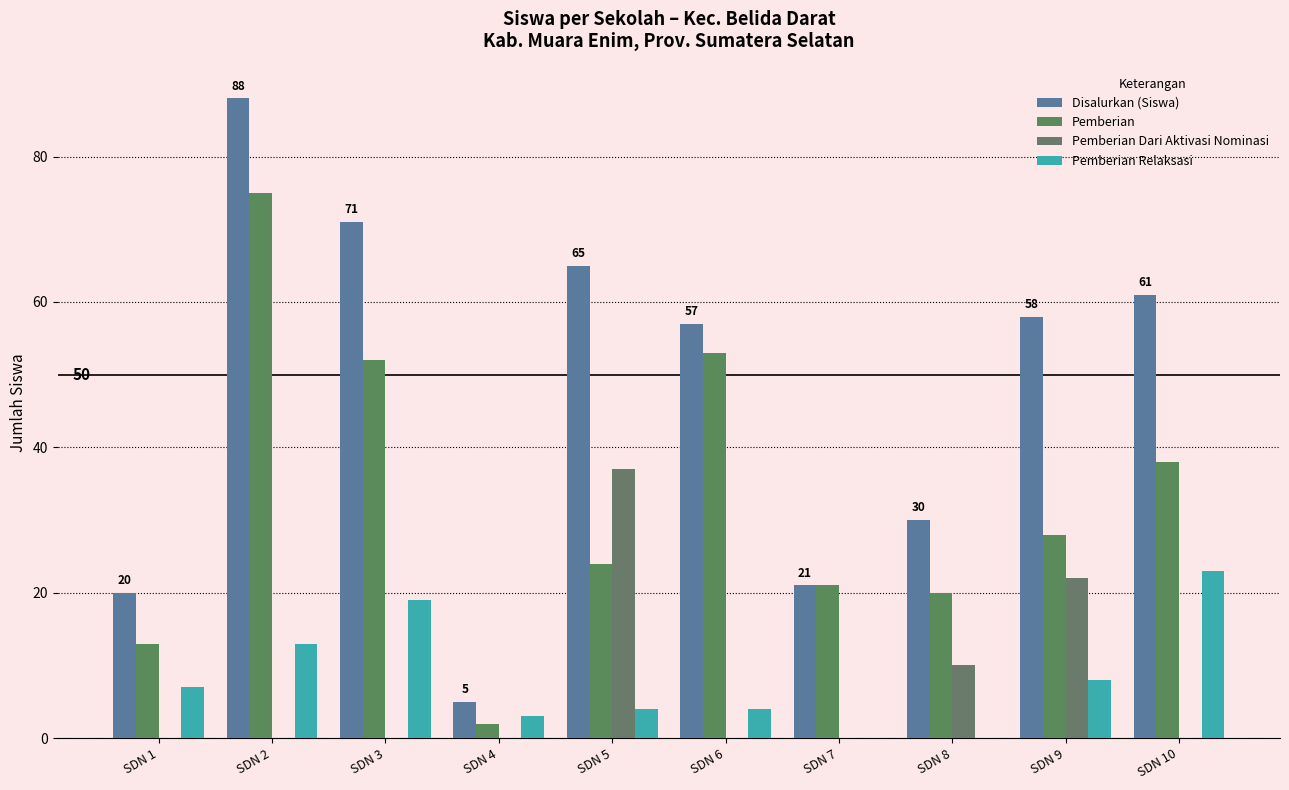

How many groups of bars are there?

10